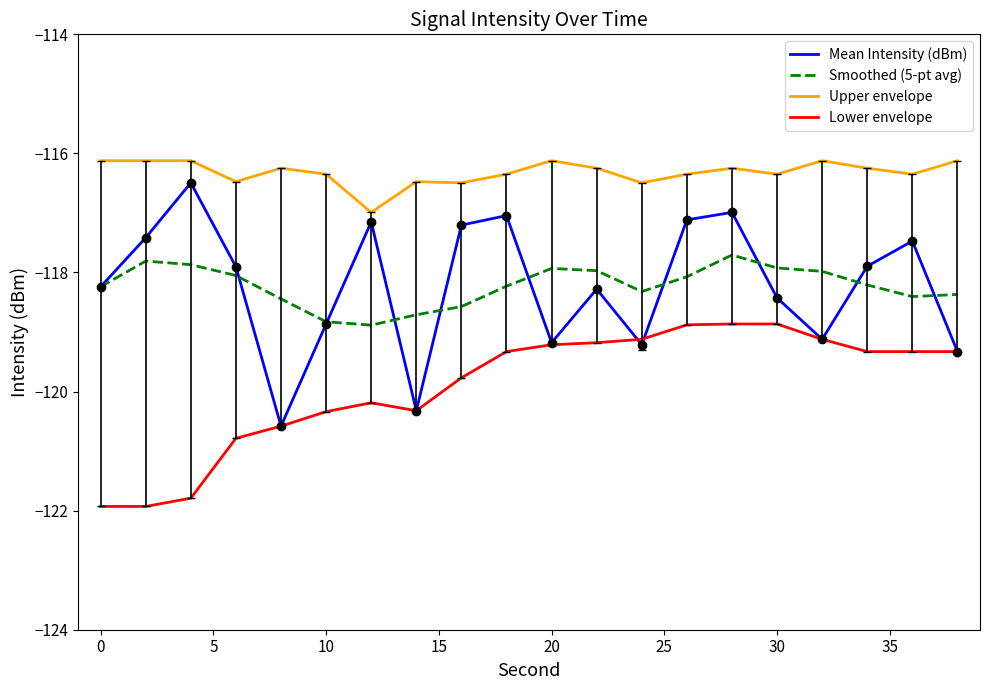

True or false: Lower envelope and Mean Intensity (dBm) intersect in this chart.

True